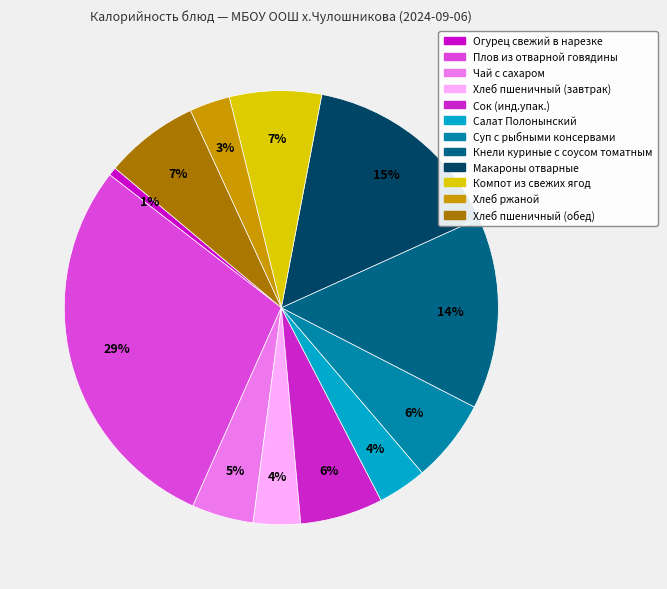

How many slices are in this pie chart?

12